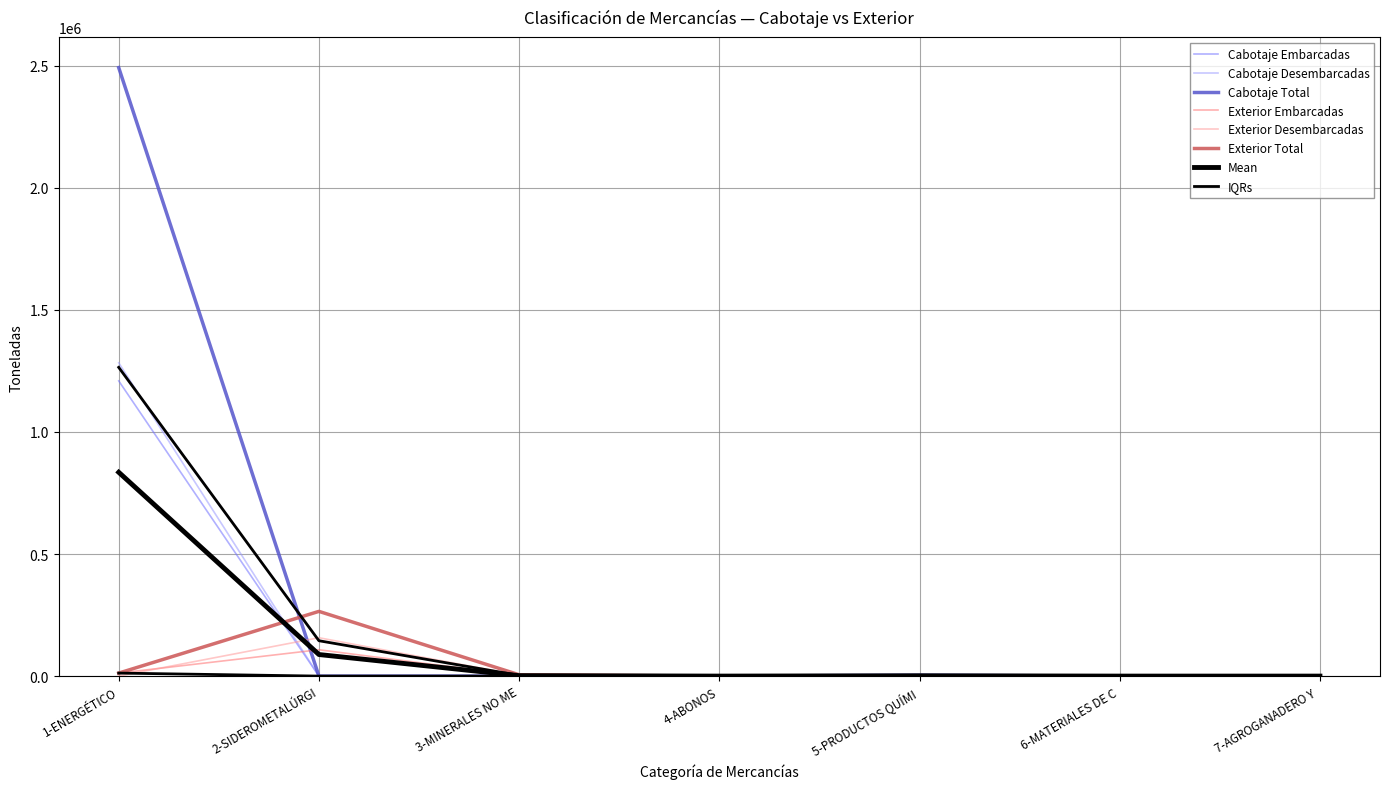

True or false: Exterior Desembarcadas and Cabotaje Desembarcadas cross at least once.

True